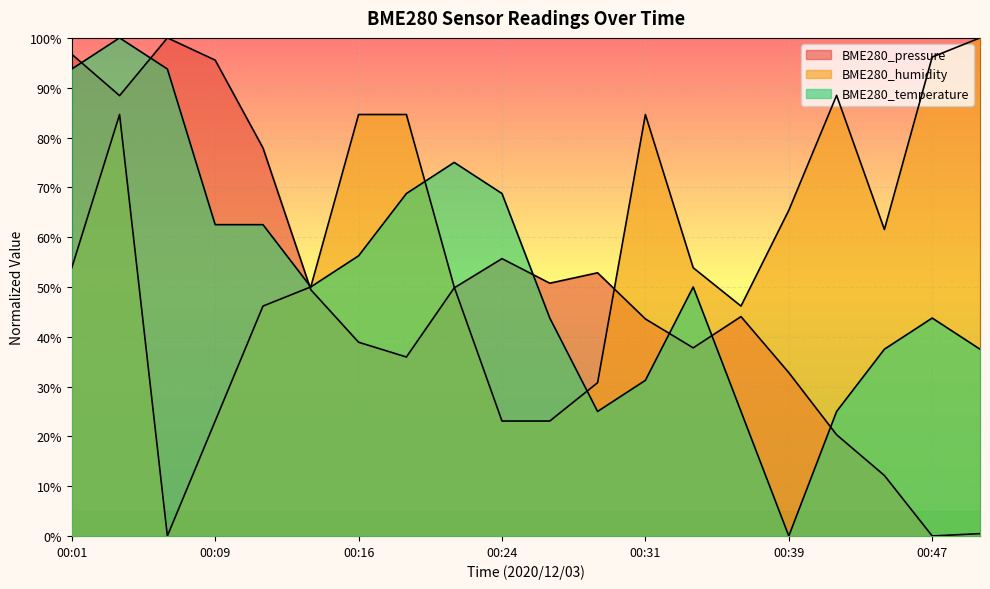

Which series ends up on top after the final intersection of BME280_temperature and BME280_humidity?

BME280_humidity